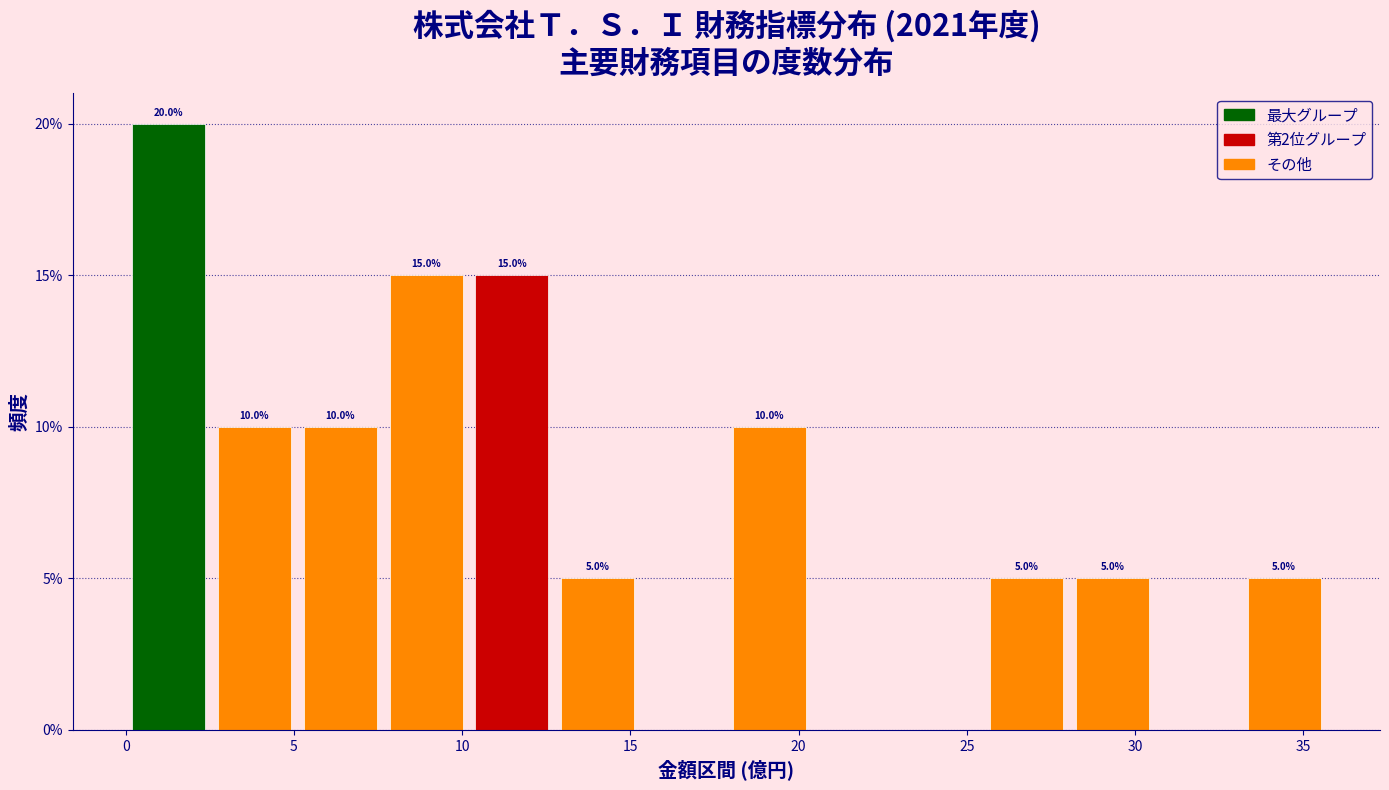

Over which range of the x-axis is the bar tallest?

0.0 to 2.5